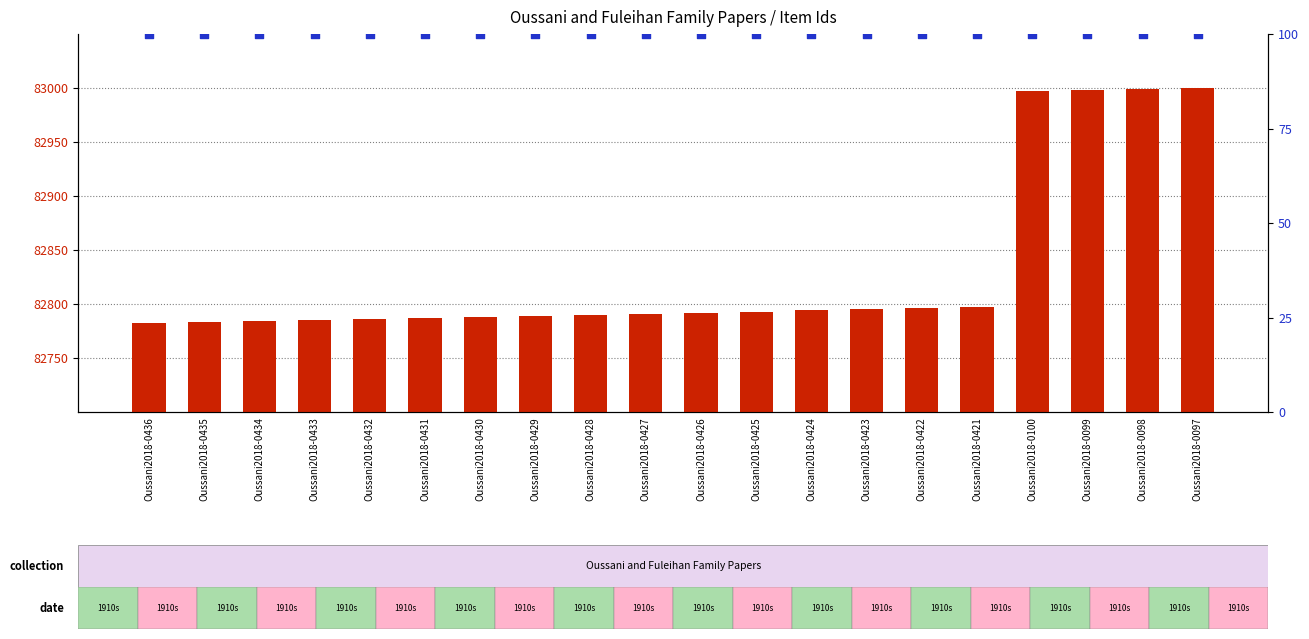

What are all the series names shown in the legend?

Item Id, percentile rank within the sample